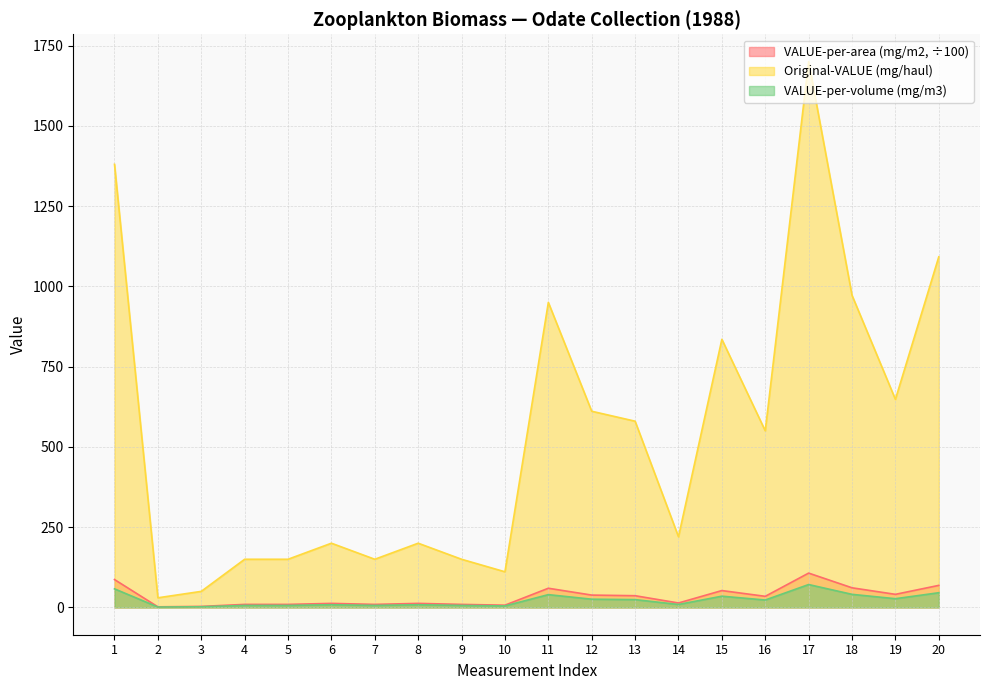

At which category does the chart reach its minimum across all series?

2